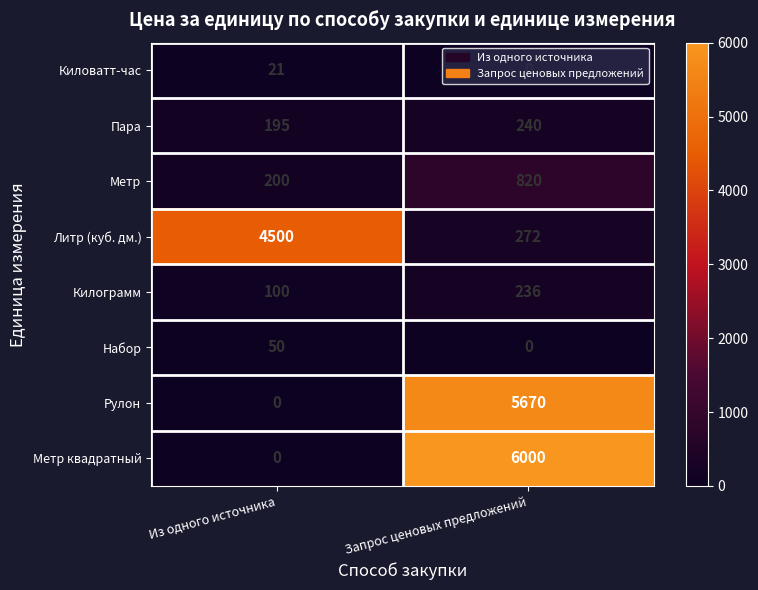

What is the maximum value for Метр квадратный?

6000